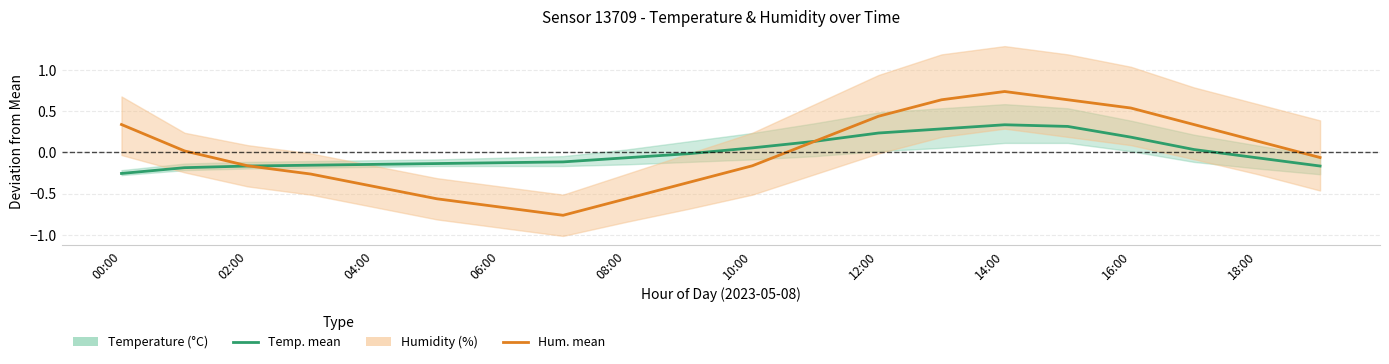

List the series in order of their overall mean, highest first.

Temperature, Humidity